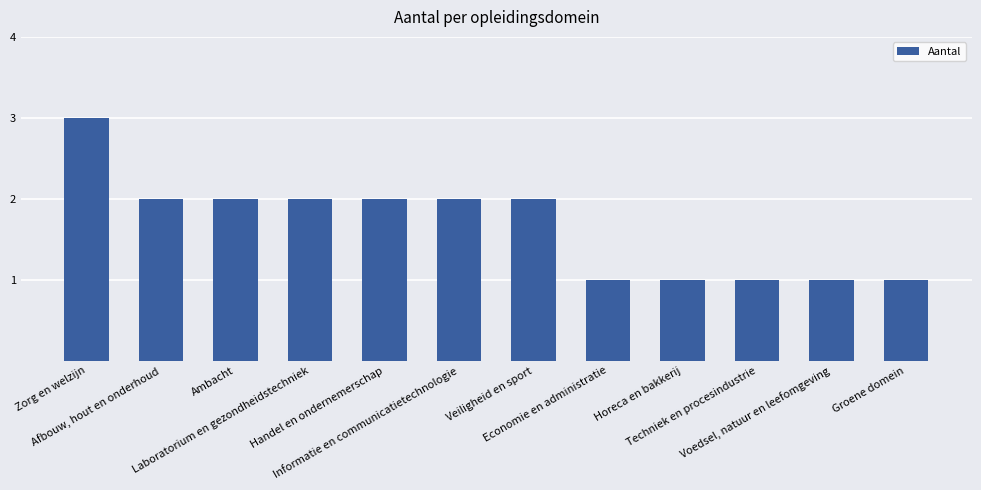

What position from the left is Techniek en procesindustrie?

10